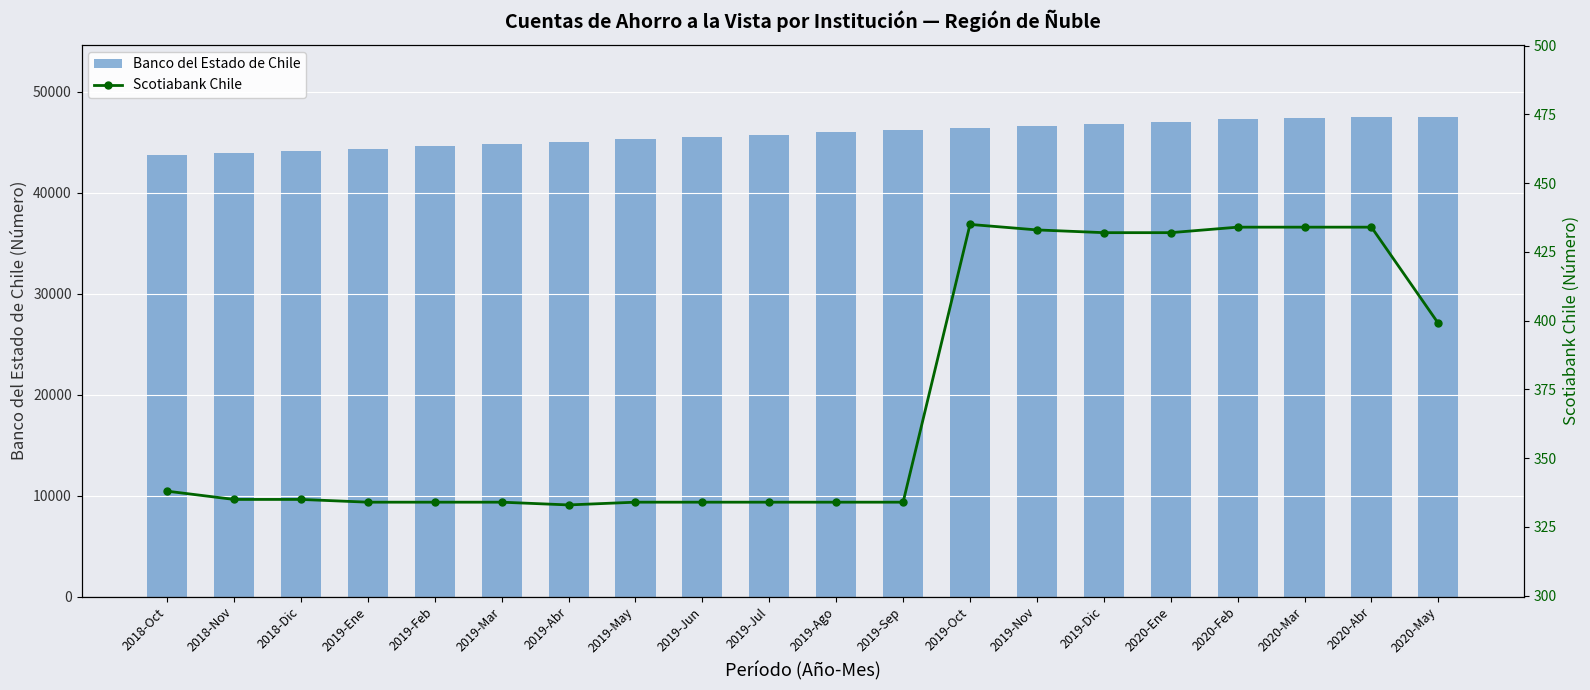

What is the sum of all Banco del Estado de Chile values?

915804